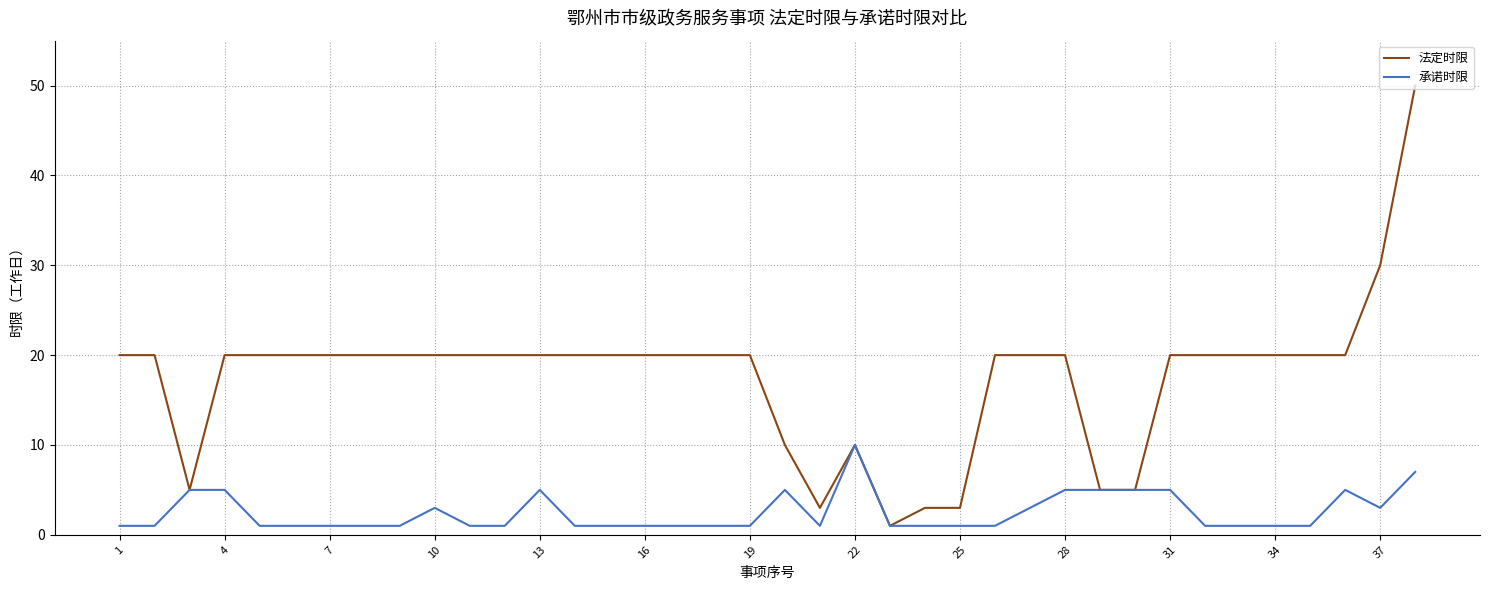

List the series in order of their peak value, highest first.

法定时限, 承诺时限